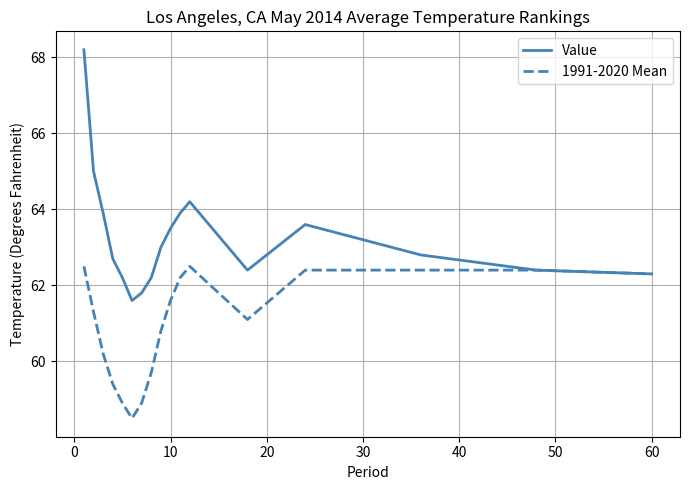

Does the chart display data point markers on the line(s)?

No